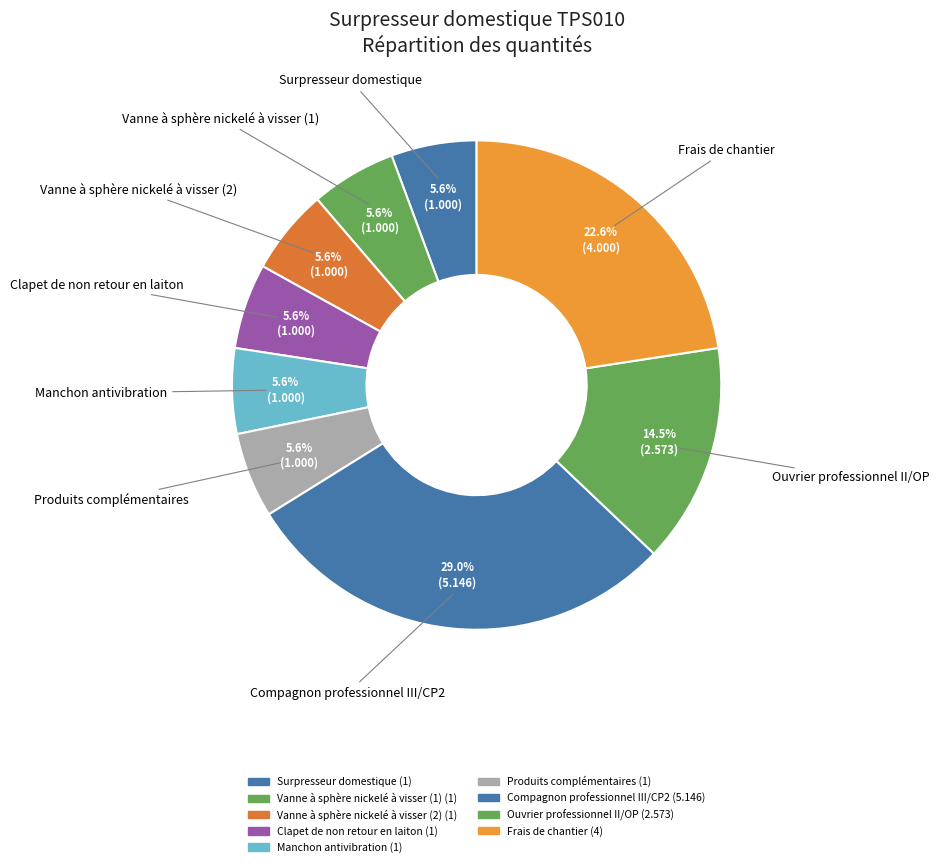

How many segments does this pie chart have?

9